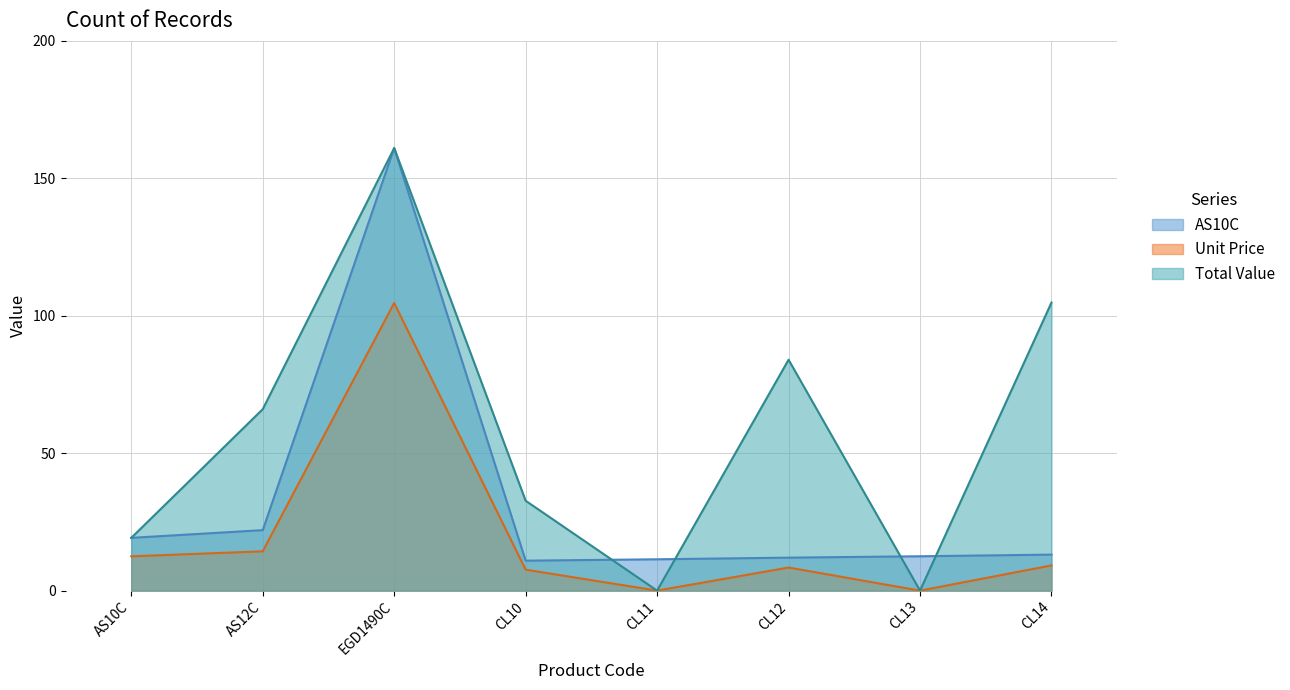

Which series has the largest range (max minus min)?

Total Value